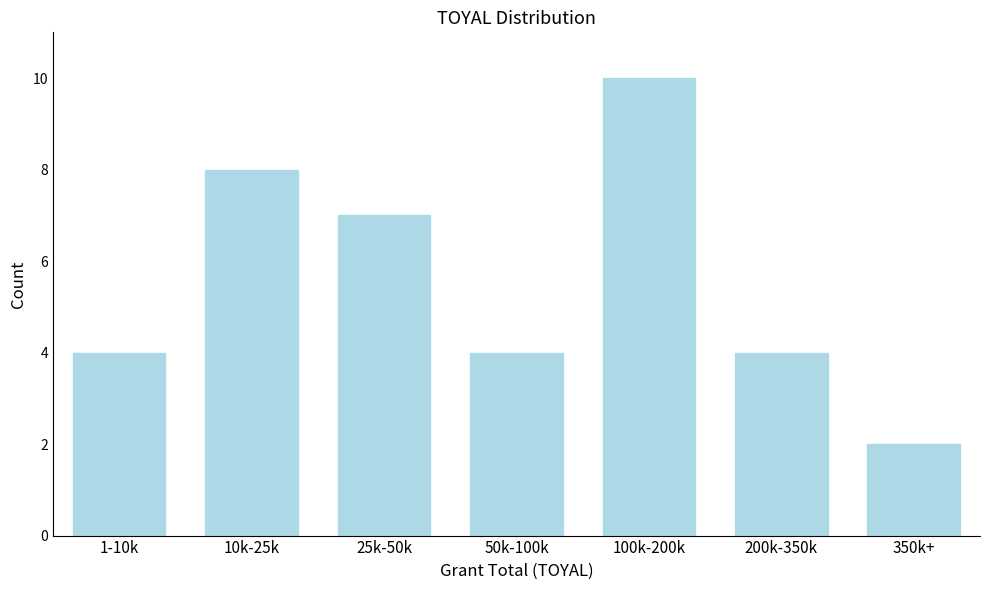

Reading left to right, list all the values displayed in this chart.

4	8	7	4	10	4	2